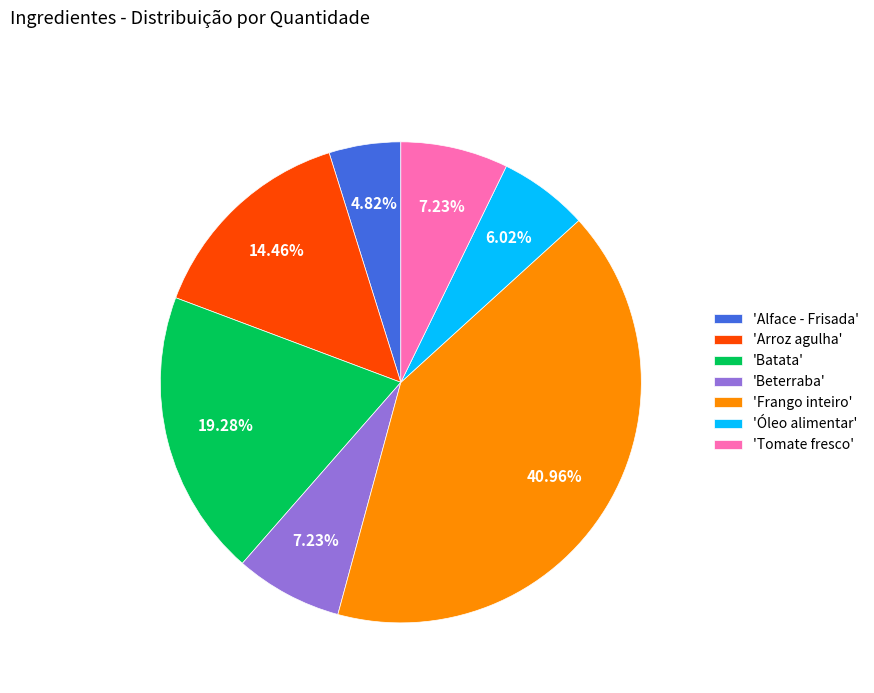

Is the sum of 'Beterraba' and 'Tomate fresco' greater than half?

No